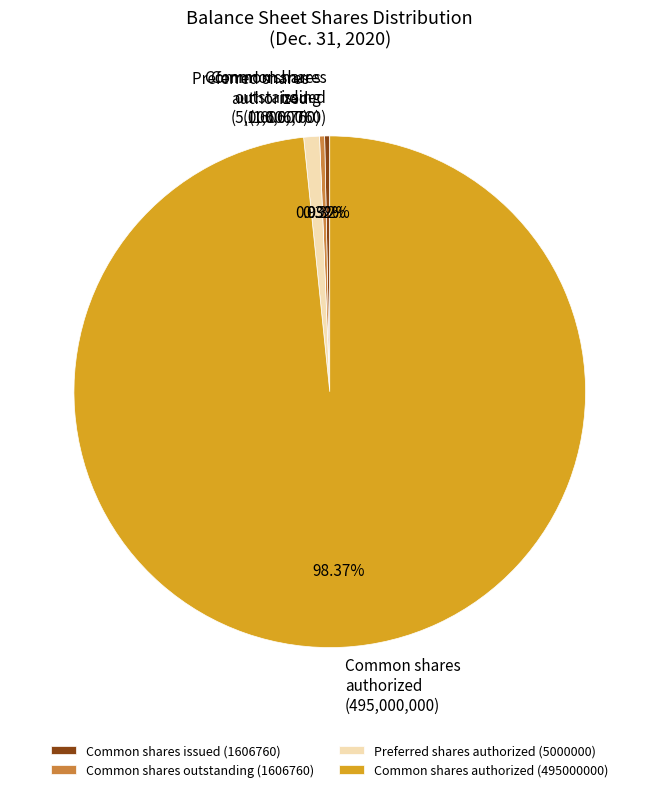

To the nearest percent, what is the difference between the largest and smallest slice percentages?

98%